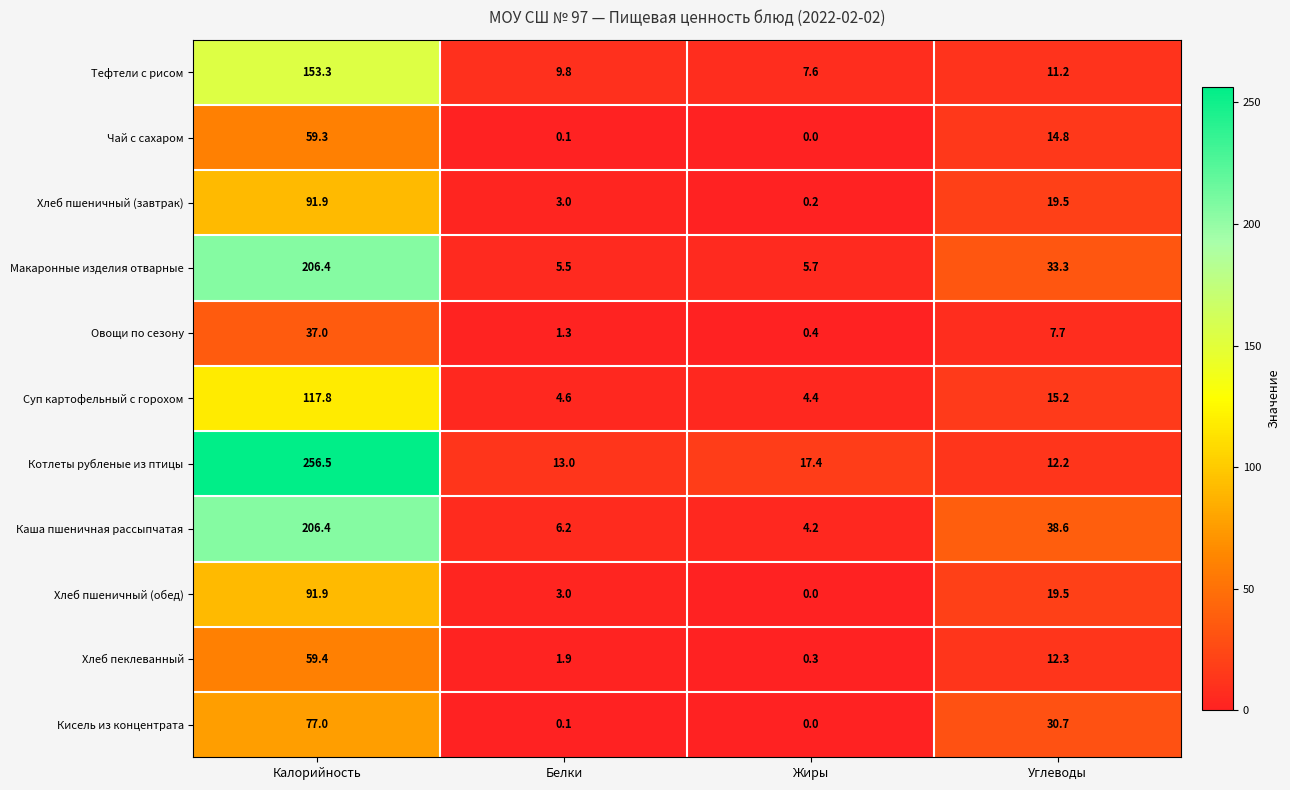

How many data points does each series have?

4